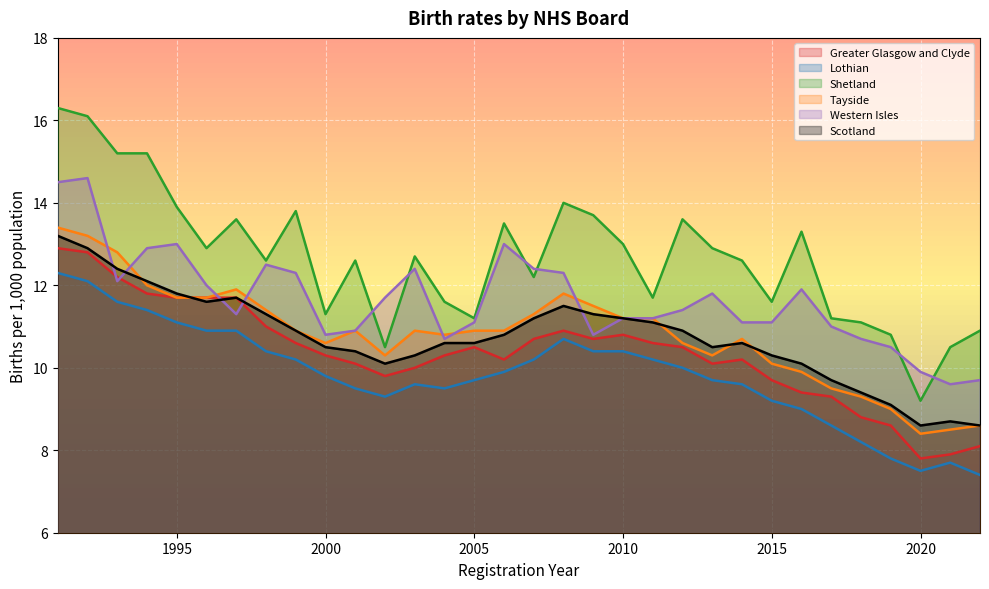

At 2005, list the series in order from largest to smallest.

Shetland, Western Isles, Tayside, Scotland, Greater Glasgow and Clyde, Lothian